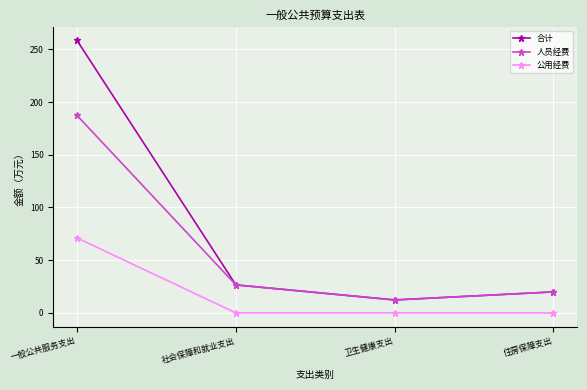

Does the chart display data point markers on the line(s)?

Yes